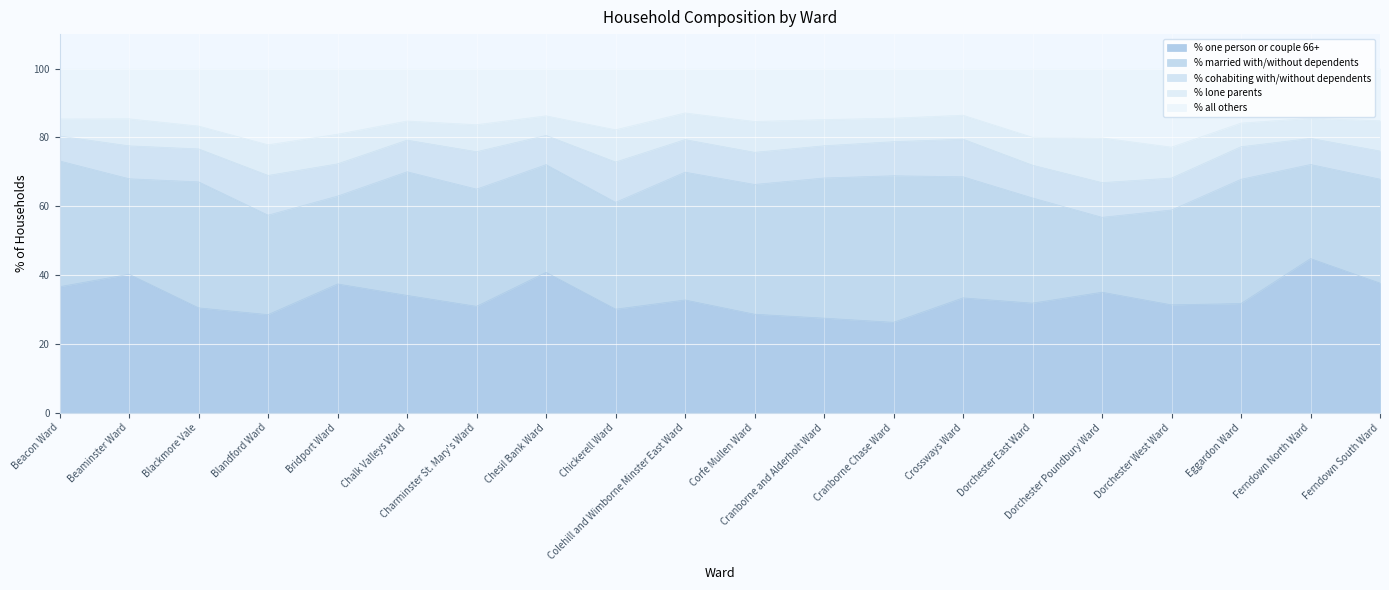

How many values in the % cohabiting with/without dependents series are below 9?

4